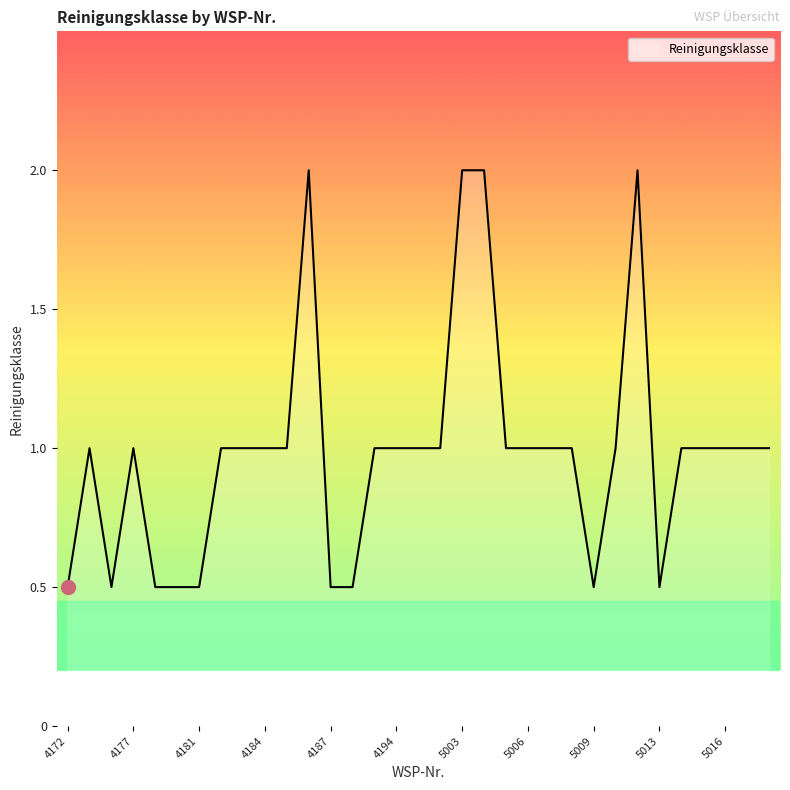

What is the minimum value shown in the chart?

0.5